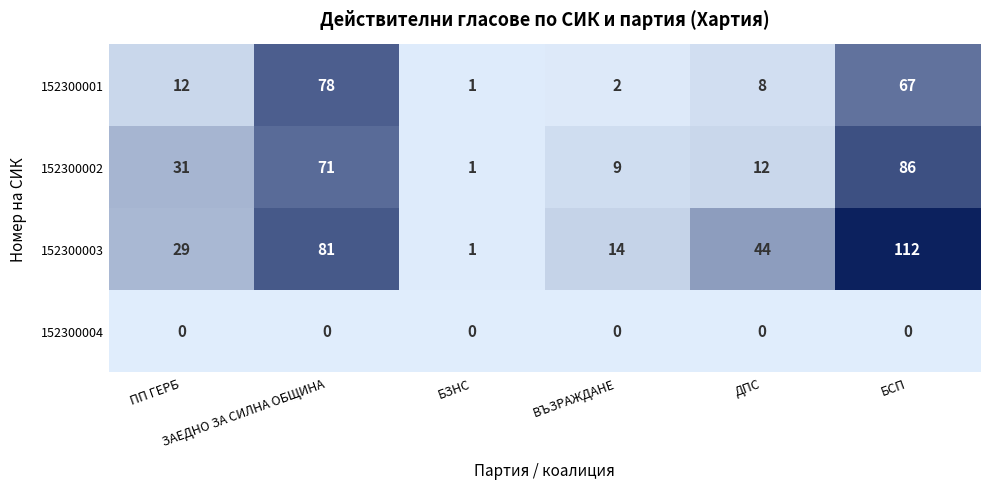

What is the sum of all 152300003 values?

281